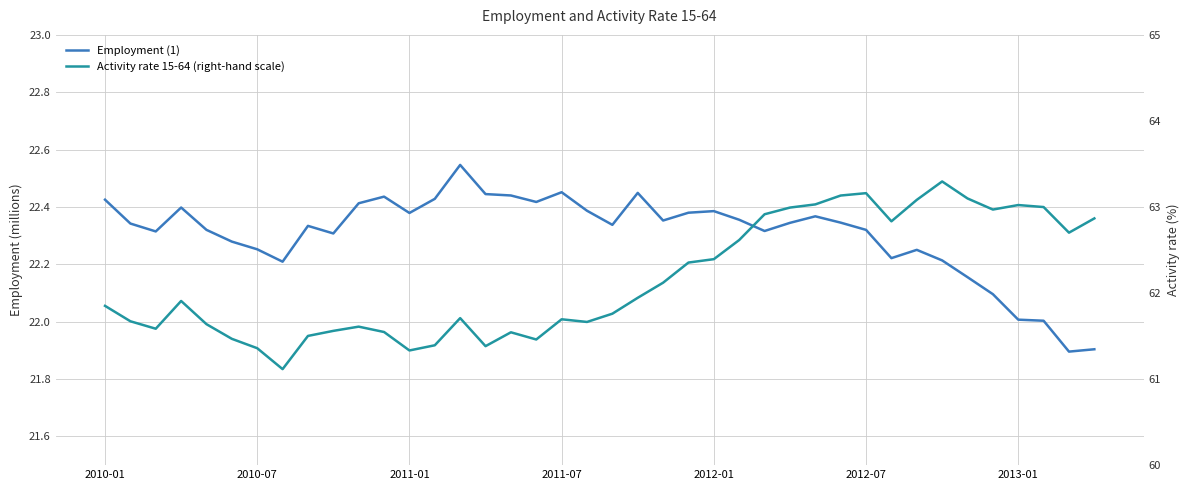

List the labels in order of Activity rate 15-64 (right-hand scale) value, smallest first.

7, 12, 2013-01, 15, 13, 17, 2012-07, 8, 16, 11, 9, 2011-01, 10, 2012-01, 19, 2010-07, 18, 14, 20, 2010-01, 2011-07, 21, 22, 23, 24, 25, 38, 31, 39, 26, 35, 27, 37, 36, 28, 32, 34, 29, 30, 33